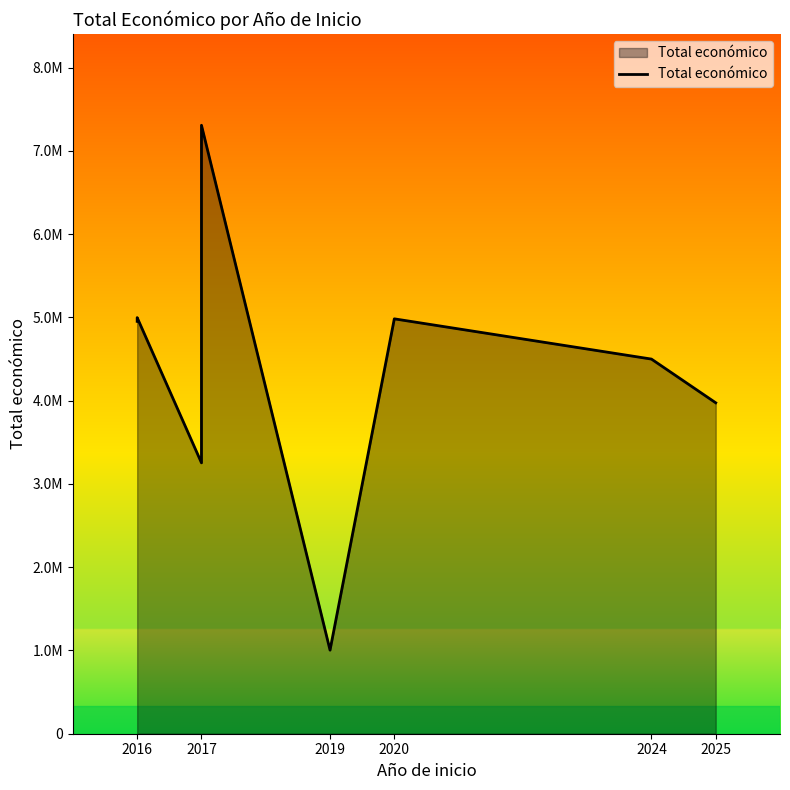

What is the minimum value shown in the chart?

1003835